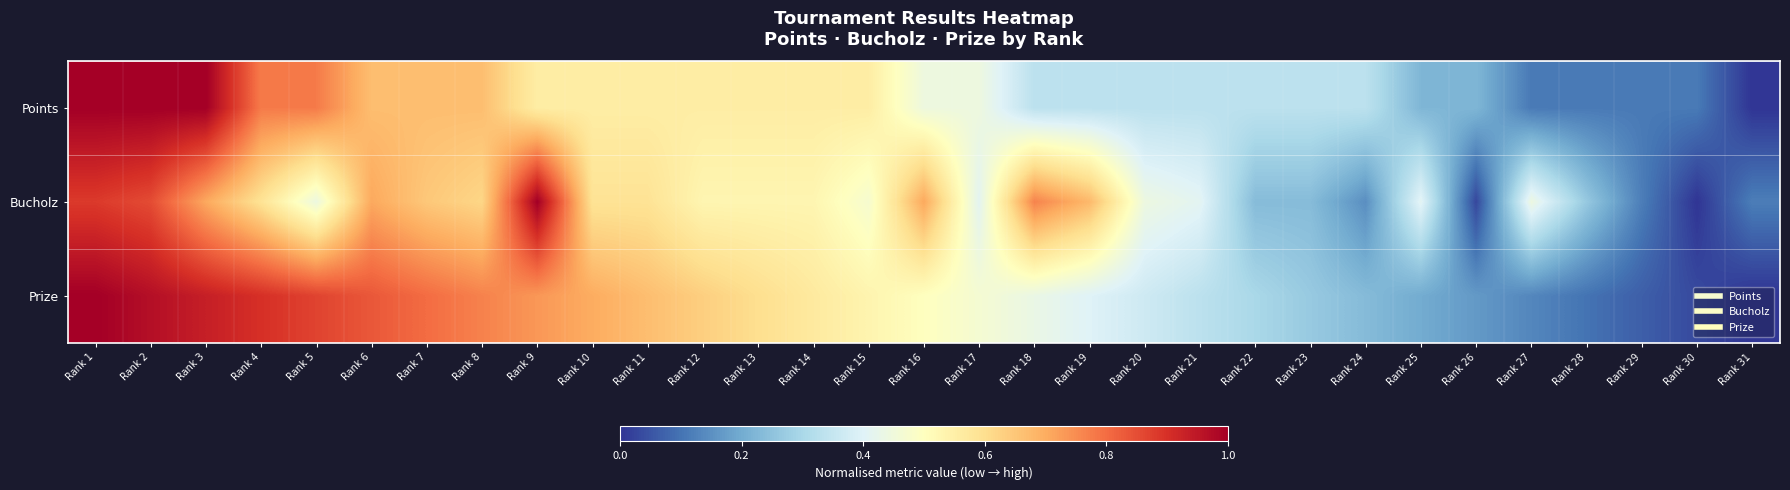

At how many categories does at least one series exceed 0?

31